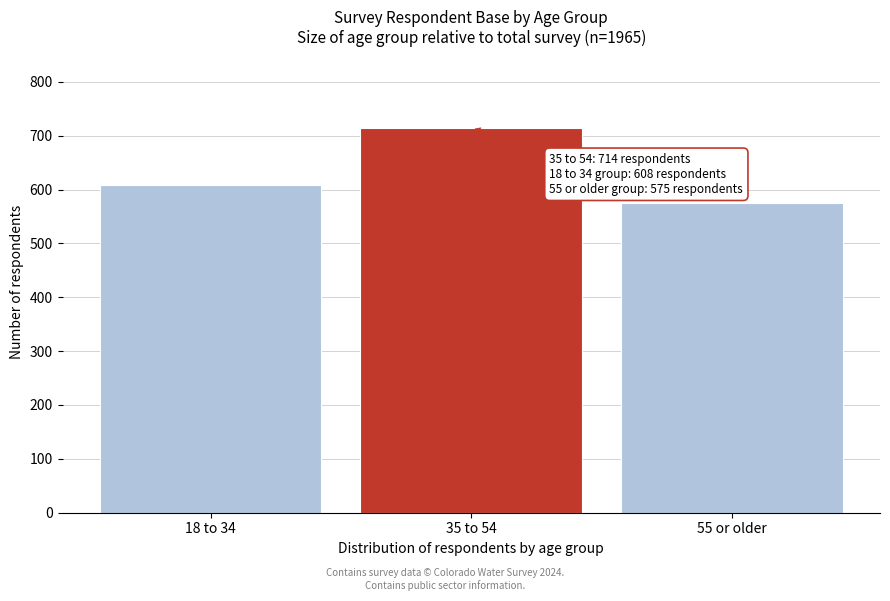

Reading left to right, extract all data points from this chart.

608	714	575